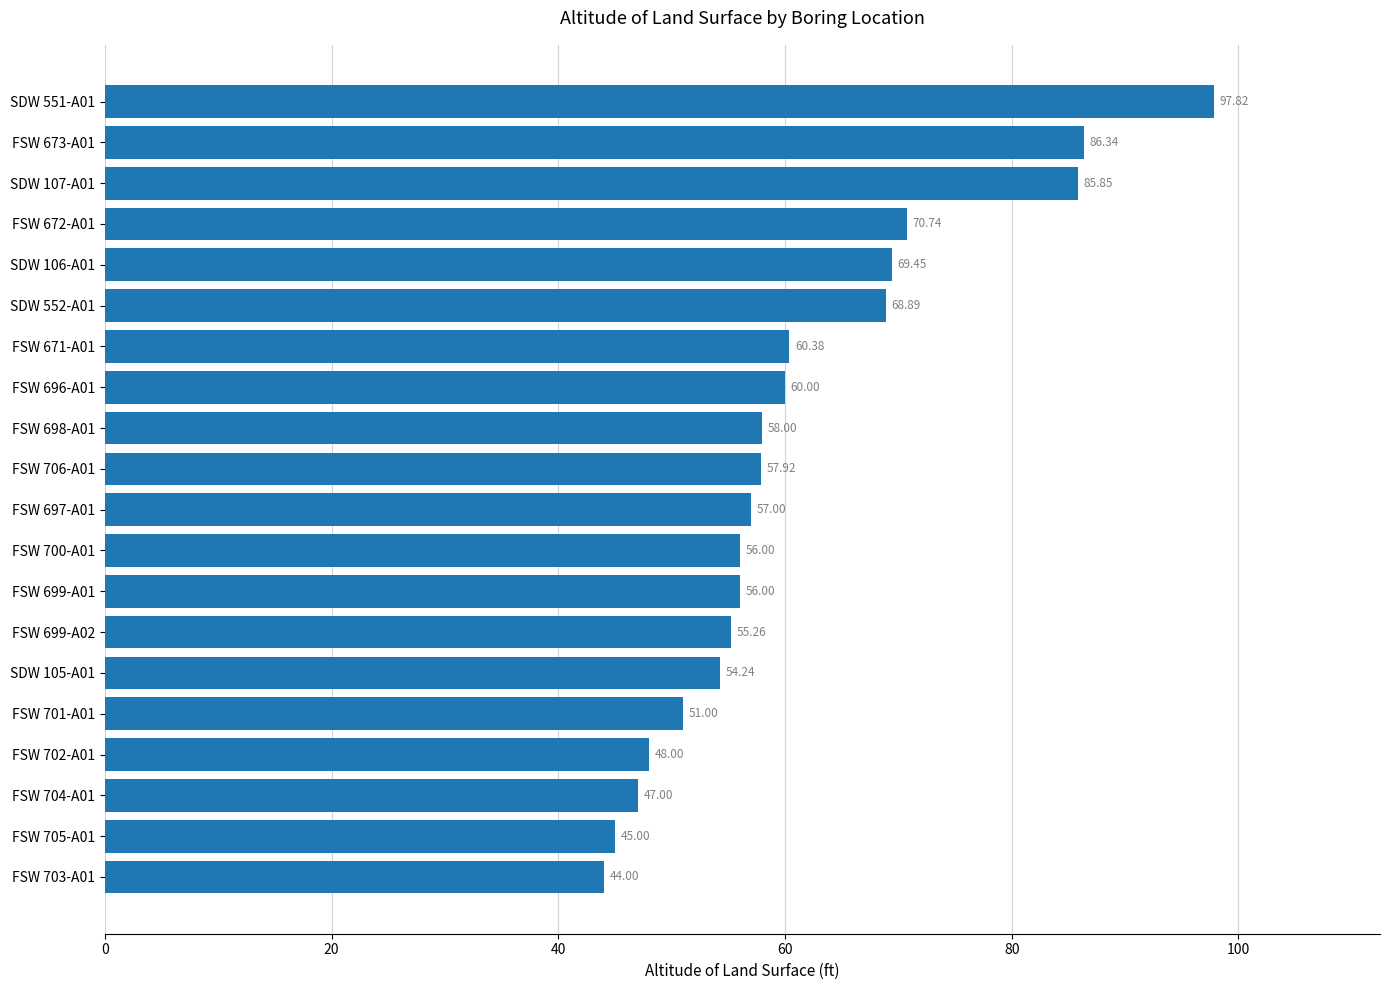

How many values are below 57?

9